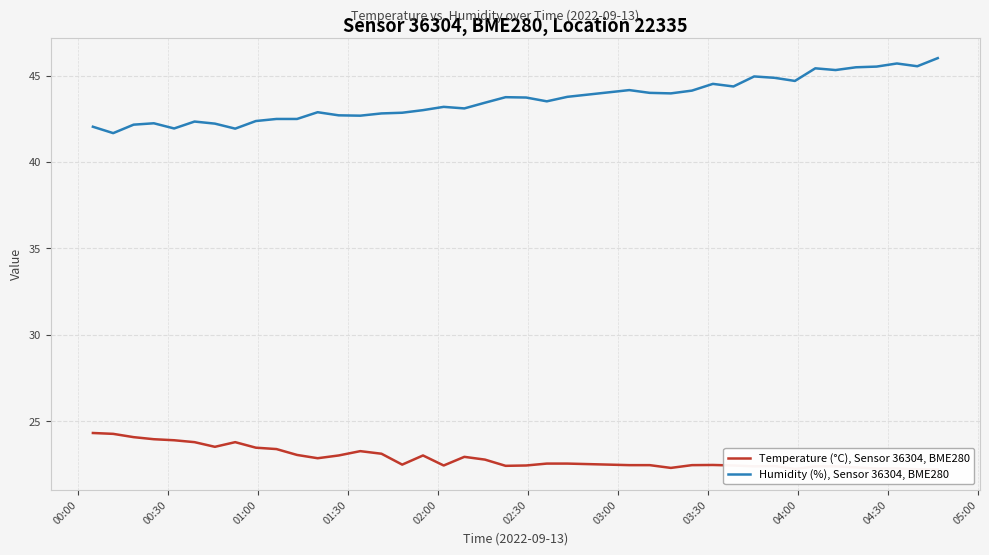

Is it true that Humidity (%), Sensor 36304, BME280 equals 19.8 at 36?

False